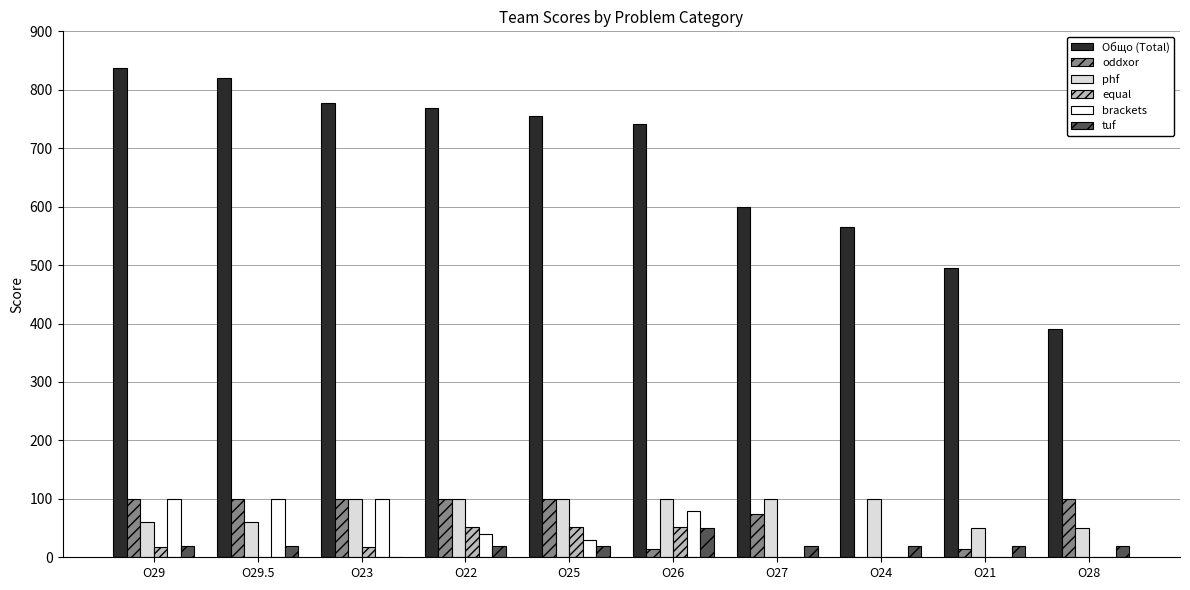

The tuf series shows 50 at O26. True or false?

True